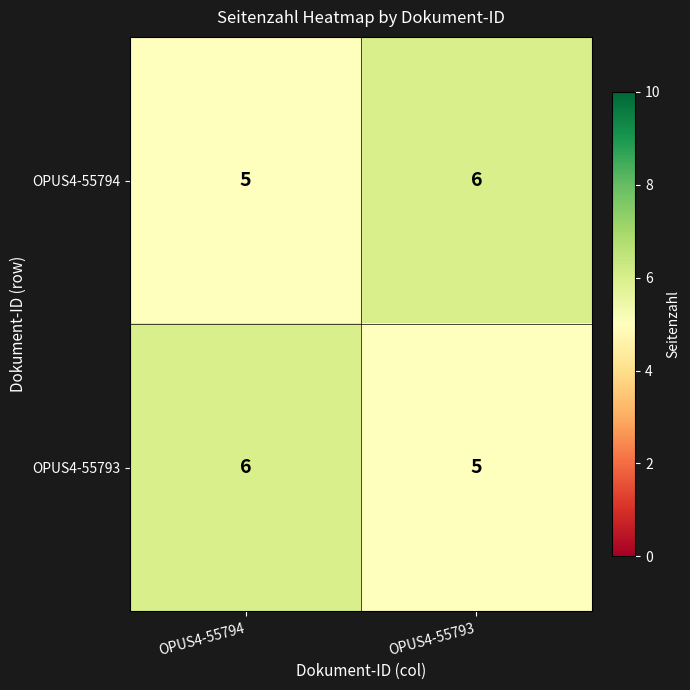

True or false: OPUS4-55794 has a value of 6 at OPUS4-55793.

True